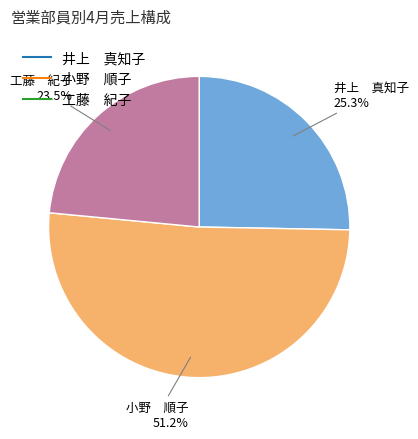

Which slice is the smallest?

工藤 紀子